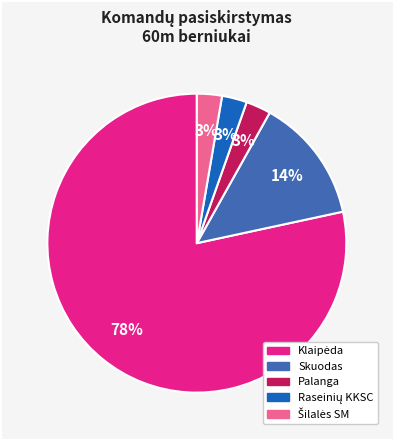

To the nearest percent, what is the average slice percentage?

20%